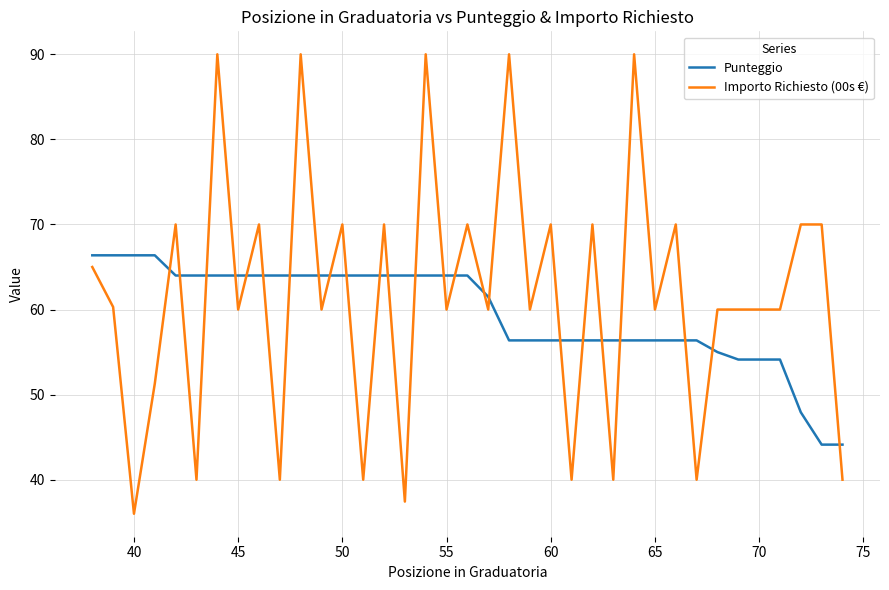

After their last crossing, which series has the higher values: Importo Richiesto (00s €) or Punteggio?

Punteggio